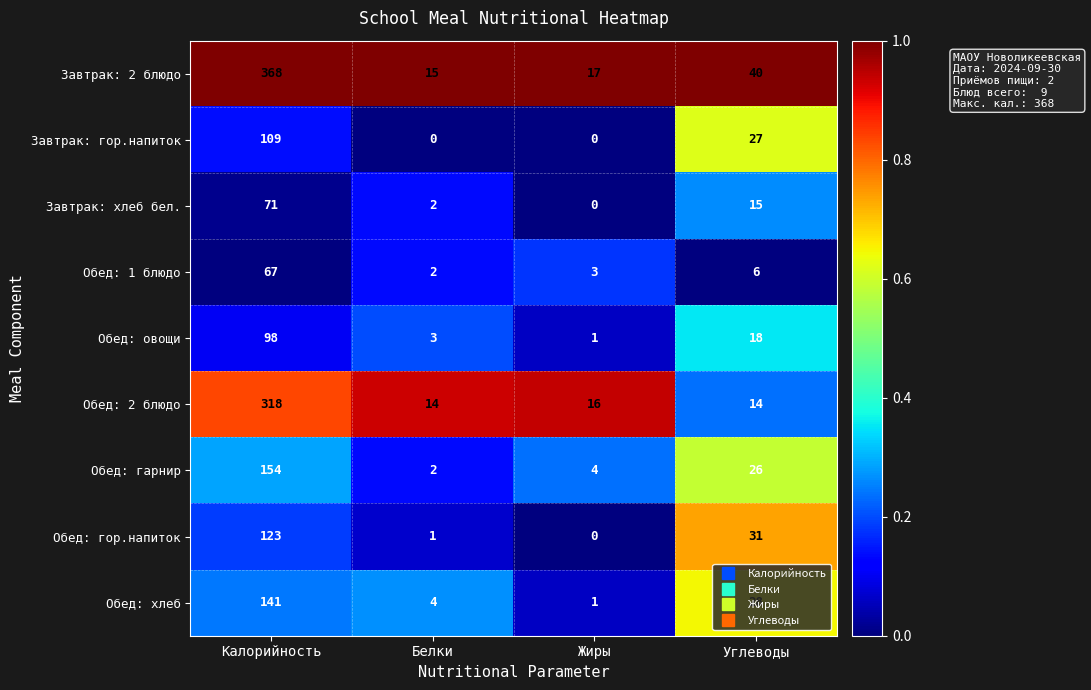

Rank the series by their maximum value, from highest to lowest.

Завтрак: 2 блюдо, Обед: 2 блюдо, Обед: гарнир, Обед: хлеб, Обед: гор.напиток, Завтрак: гор.напиток, Обед: овощи, Завтрак: хлеб бел., Обед: 1 блюдо